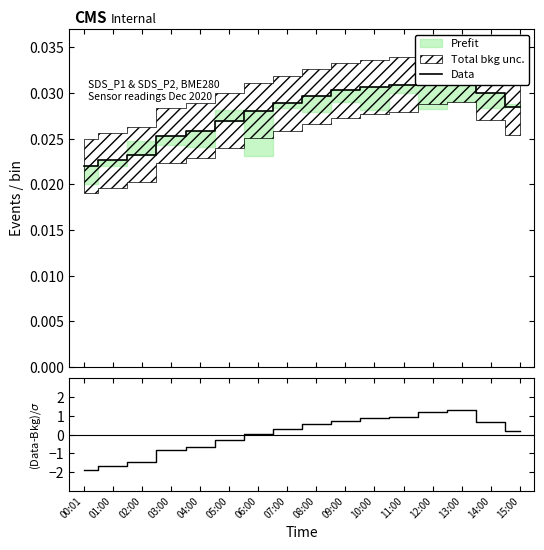

True or false: Data has more than 2 points higher than both neighbors.

False